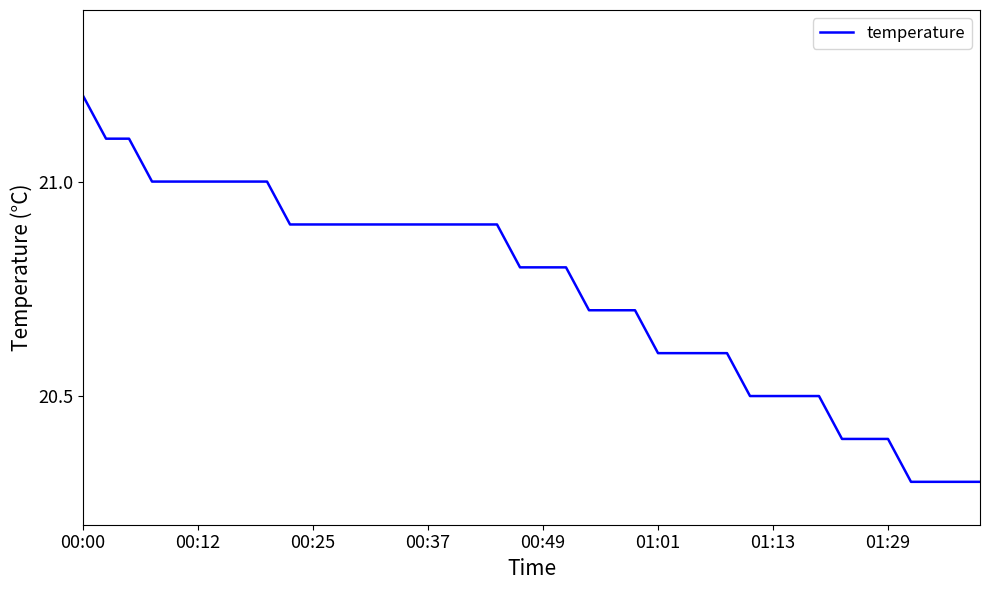

Reading left to right, list all the values displayed in this chart.

21.2	21.1	21.1	21.0	21.0	21.0	21.0	21.0	21.0	20.9	20.9	20.9	20.9	20.9	20.9	20.9	20.9	20.9	20.9	20.8	20.8	20.8	20.7	20.7	20.7	20.6	20.6	20.6	20.6	20.5	20.5	20.5	20.5	20.4	20.4	20.4	20.3	20.3	20.3	20.3